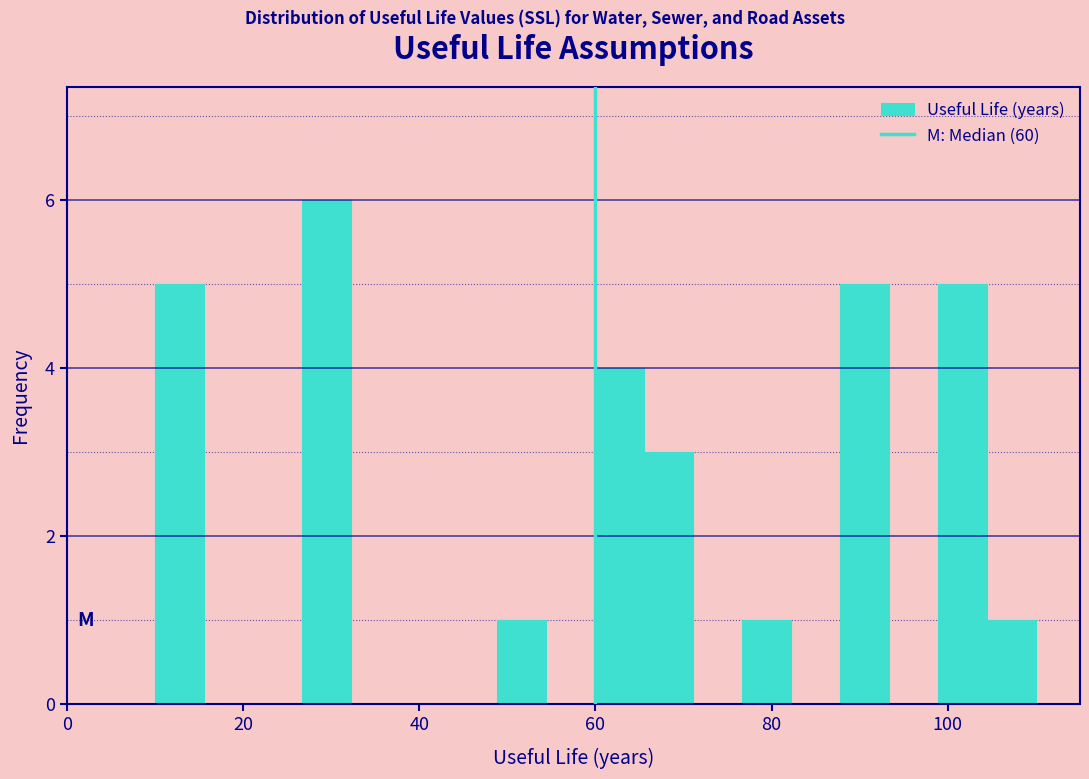

Around what value on the x-axis is the tallest bar? Give the approximate position of its centre, as read against the axis.

30